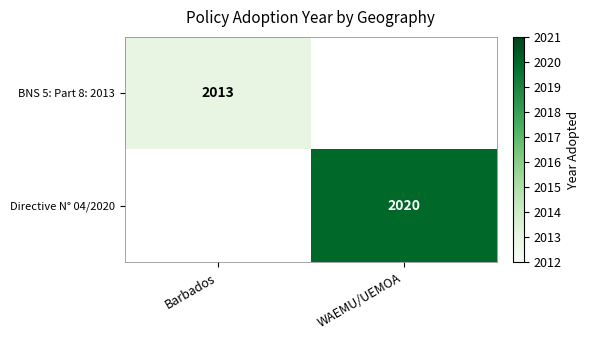

The value of Directive N° 04/2020 at WAEMU/UEMOA is 3131. True or false?

False